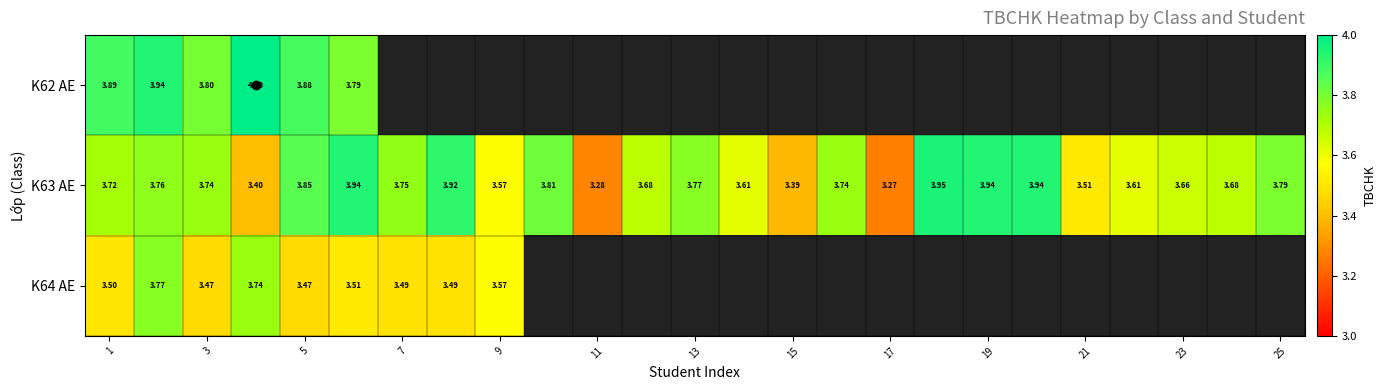

How many positive values does the K62 AE series have?

6